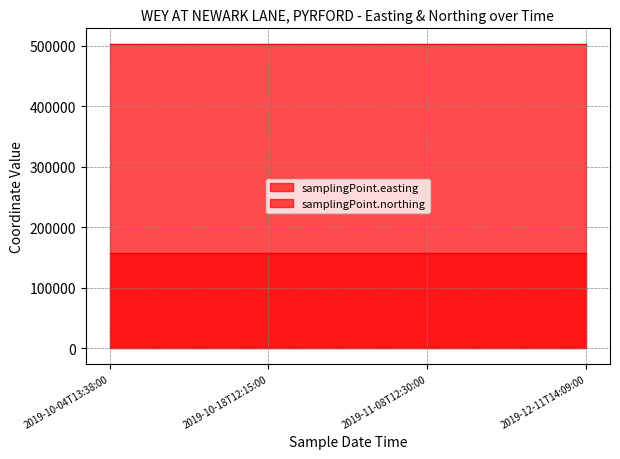

True or false: samplingPoint.northing and samplingPoint.easting cross at least once.

False